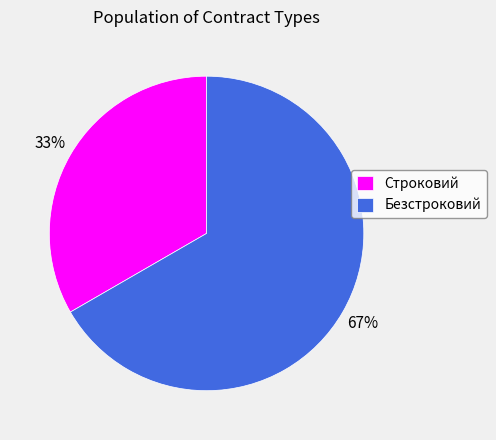

Which category has the smallest portion of the pie?

Строковий